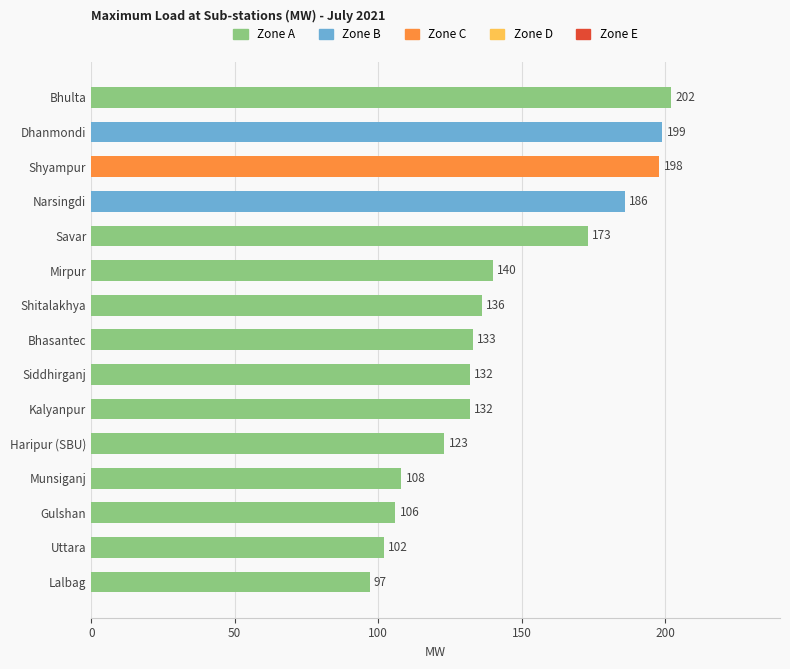

Which label corresponds to the largest value in the chart?

Bhulta